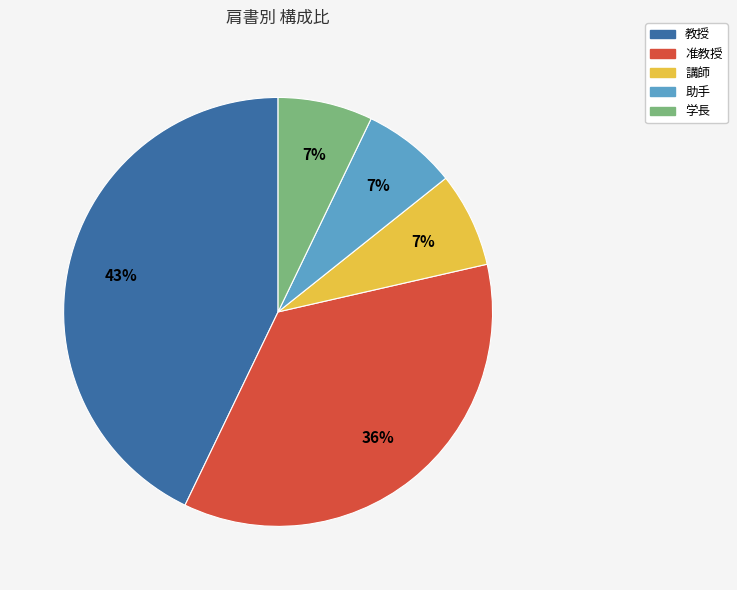

True or false: 教授 accounts for 43% of the total.

True